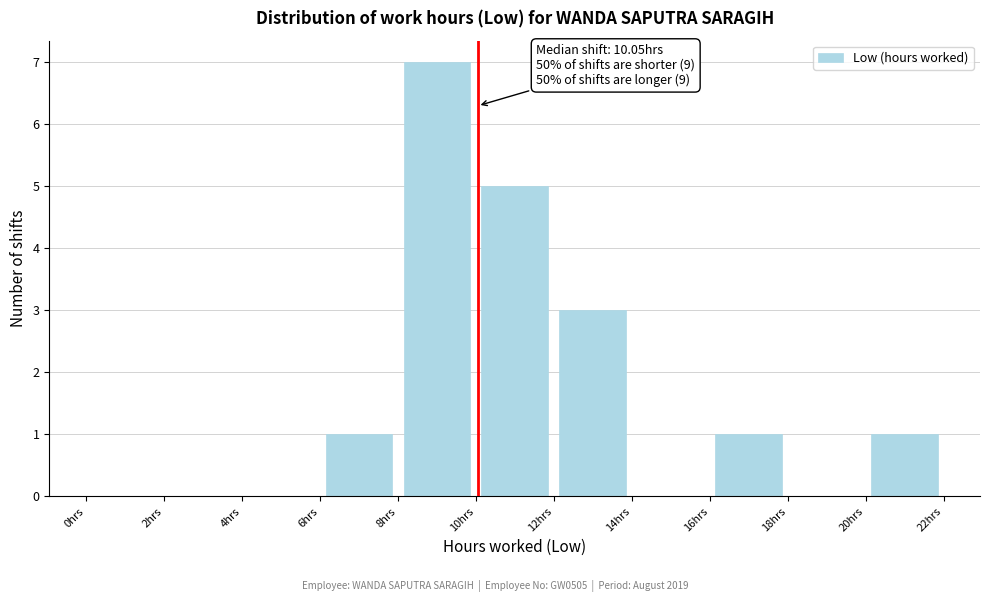

Over which range of the x-axis is the bar tallest?

8 to 10